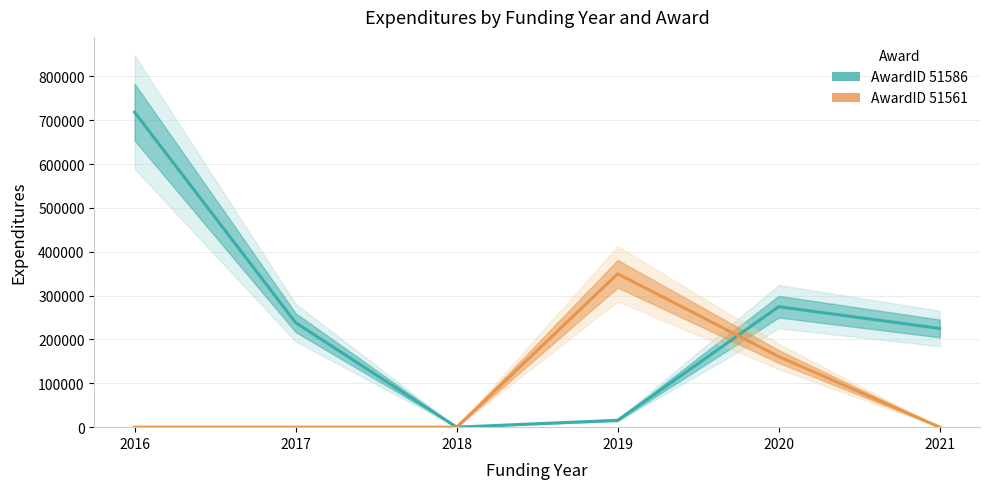

True or false: AwardID_51561 and AwardID_51586 intersect in this chart.

True